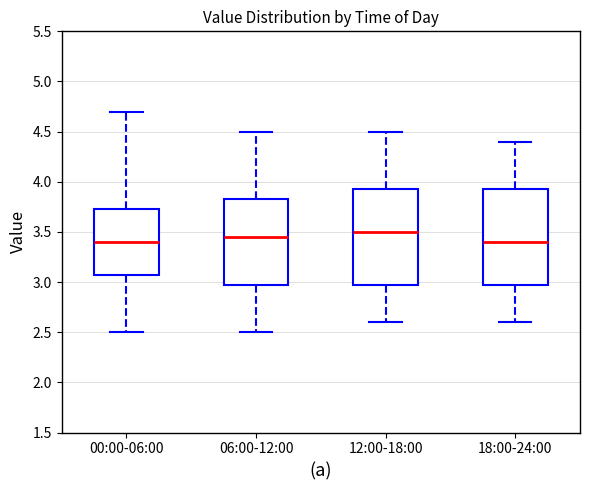

Reading left to right, transcribe this box plot: for each box, give where its median line is, the range the box spans, and where its two whiskers end, as read against the y-axis. The values are not printed on the chart, so give them approximately, as read against the axis.

00:00-06:00: median 3.40, box 3.10 to 3.75, whiskers 2.50 to 4.70
06:00-12:00: median 3.45, box 3.00 to 3.85, whiskers 2.50 to 4.50
12:00-18:00: median 3.50, box 3.00 to 3.95, whiskers 2.60 to 4.50
18:00-24:00: median 3.40, box 3.00 to 3.95, whiskers 2.60 to 4.40